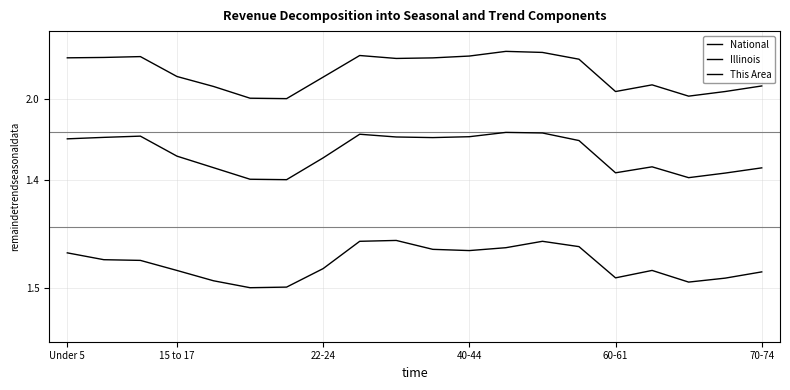

Does the chart have visible grid lines?

Yes